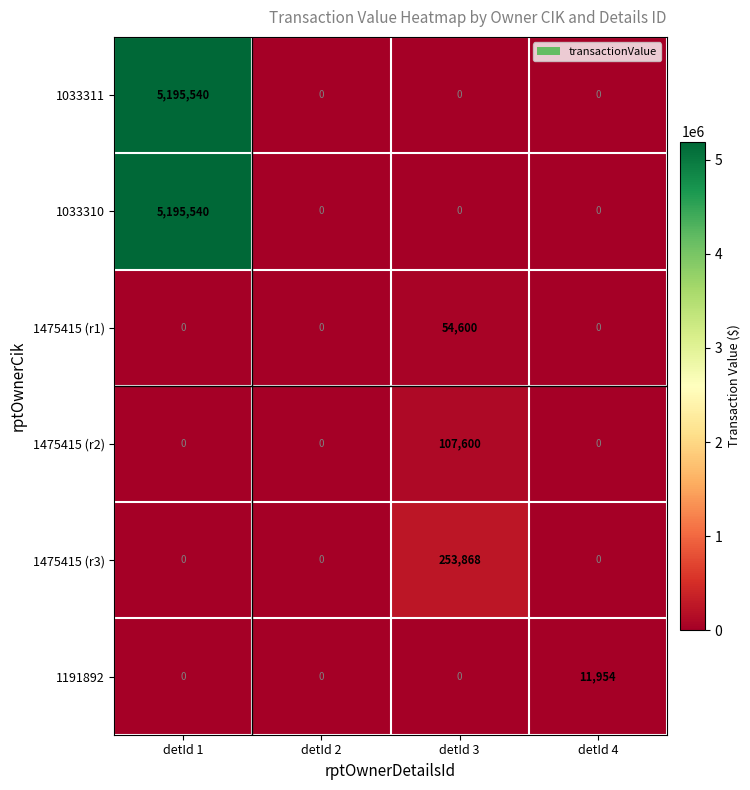

How many positive values does the 1475415 (r1) series have?

1